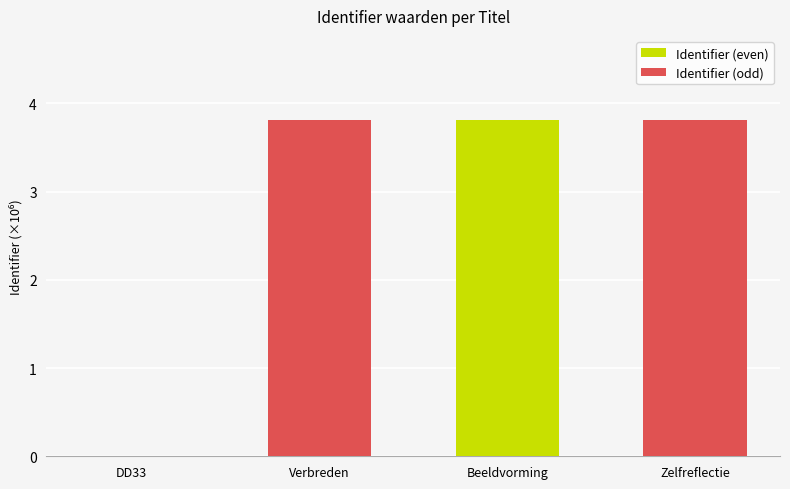

What is the sum of all values?

11.4